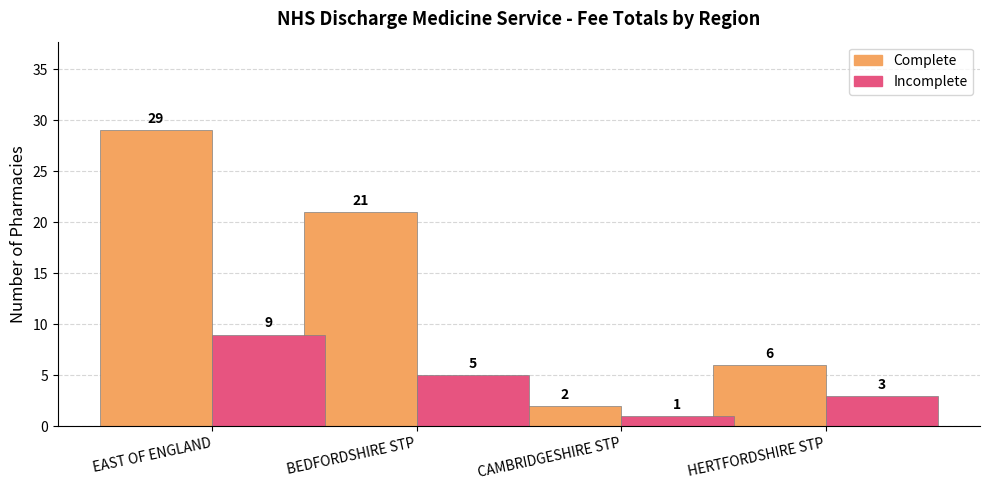

The value of Incomplete at EAST OF ENGLAND is 6. True or false?

False